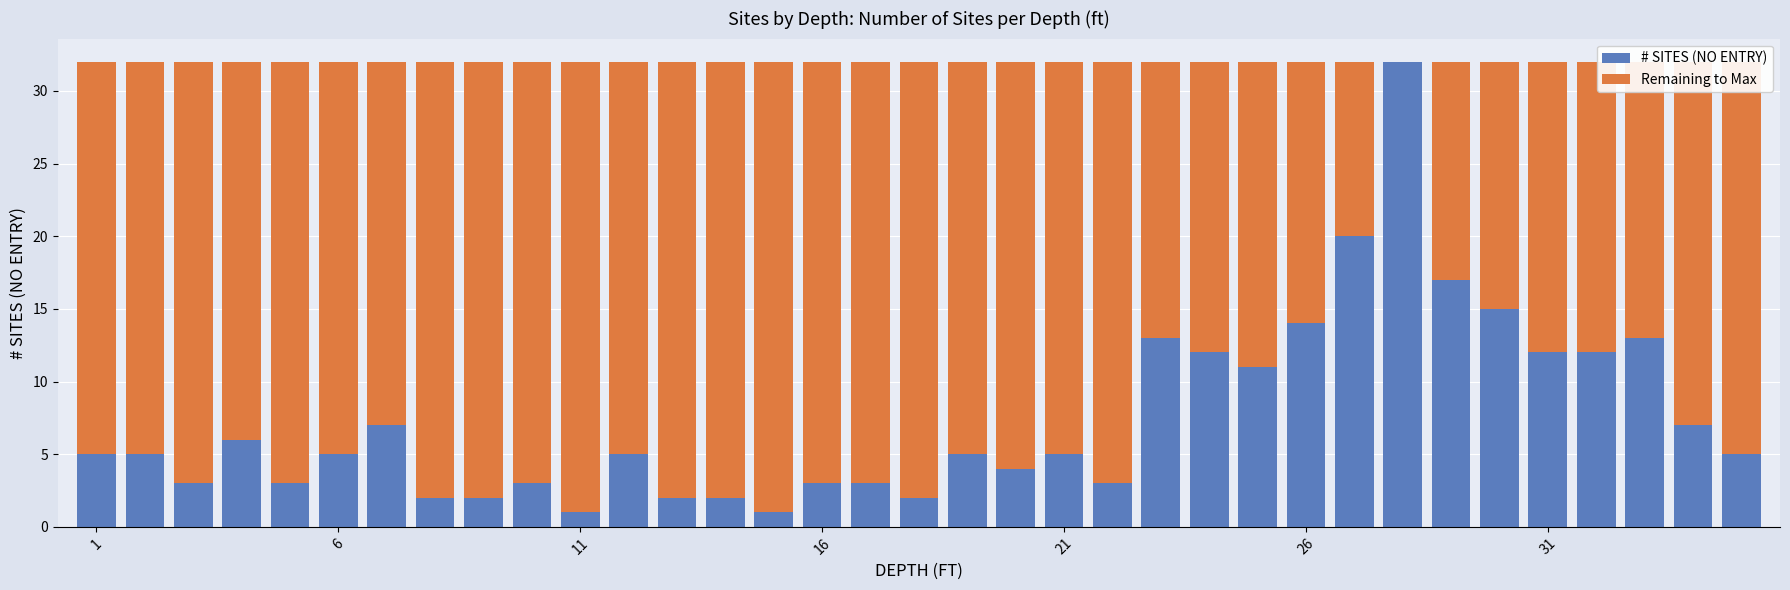

What is the sum of all # SITES (NO ENTRY) values?

260